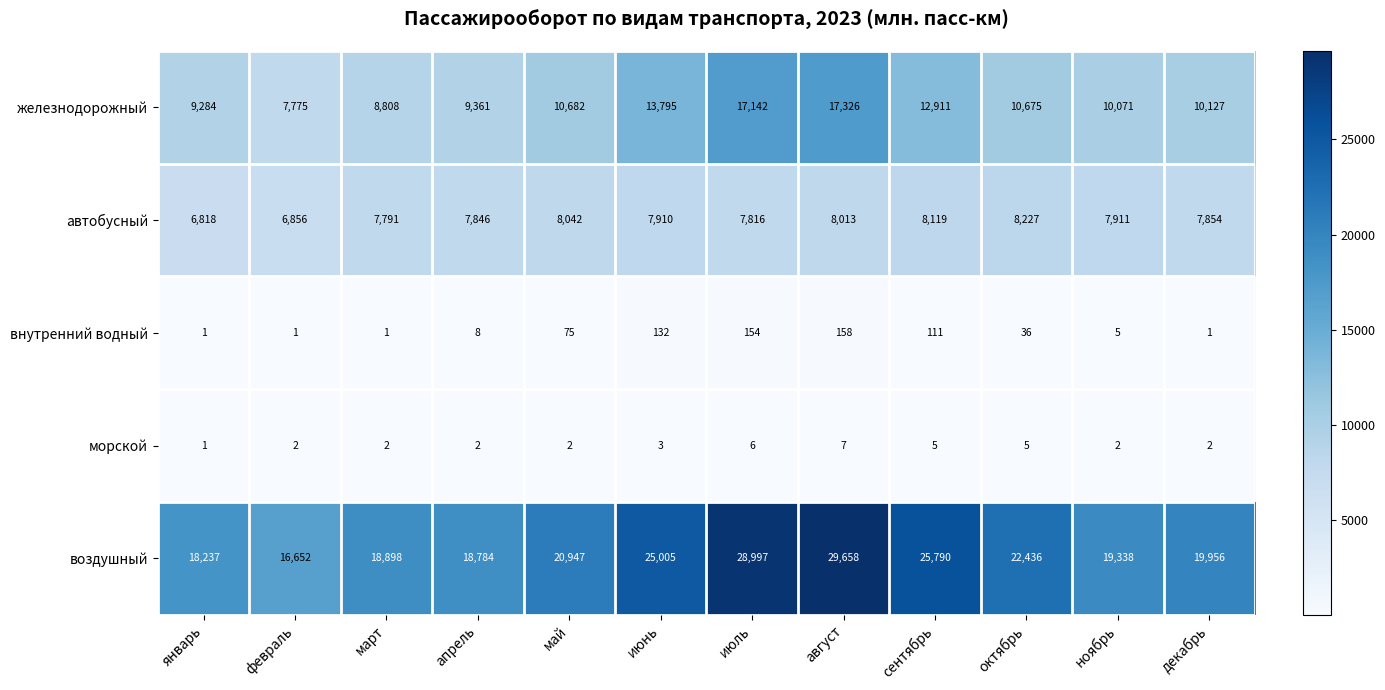

At which category is the sum across all series the highest?

август